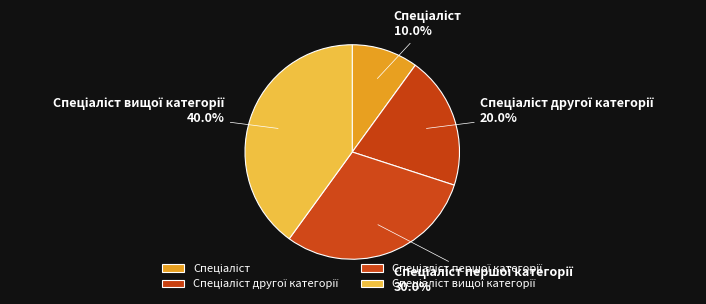

Does any single category account for the majority?

No